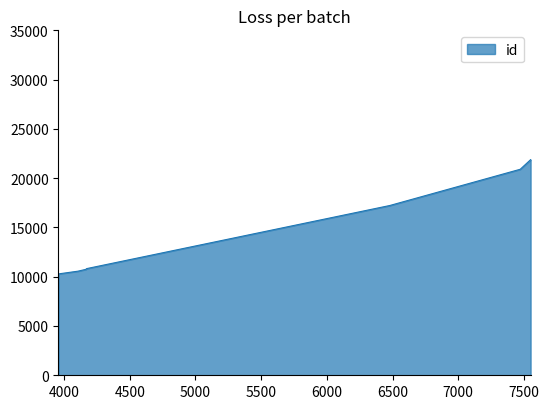

Does the chart display data point markers on the line(s)?

No